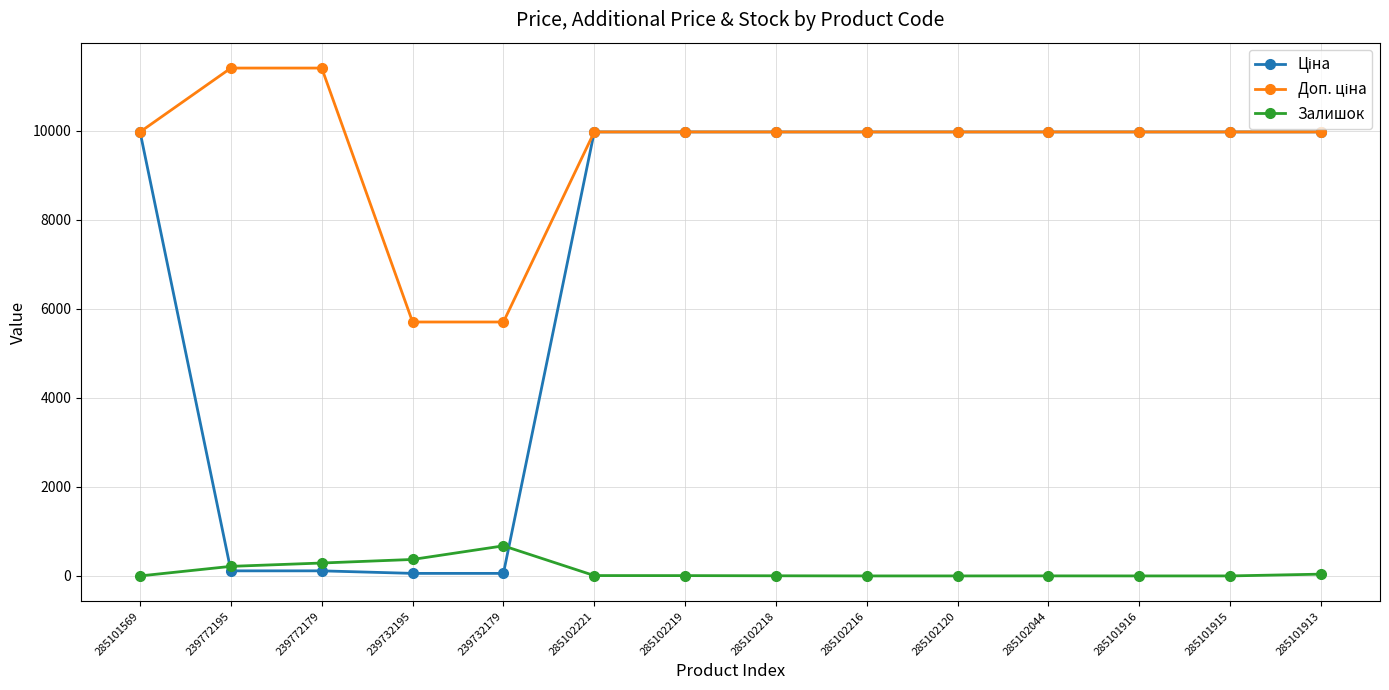

What is the difference between the highest and lowest values at 285102216?

9975.0